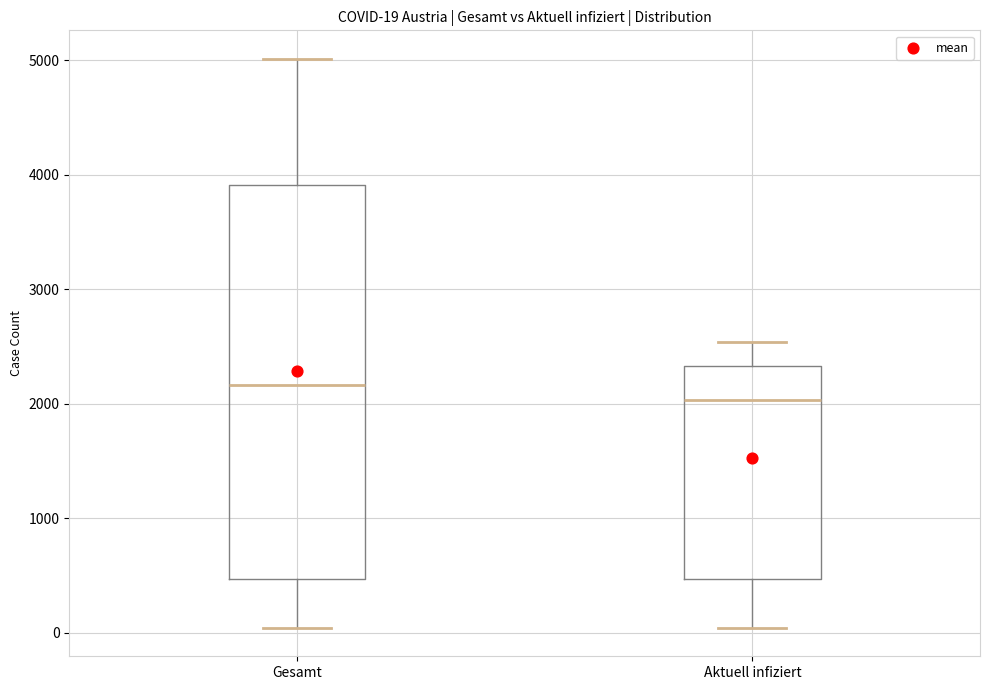

Which box is the tallest, from its lower edge to its upper edge?

Gesamt